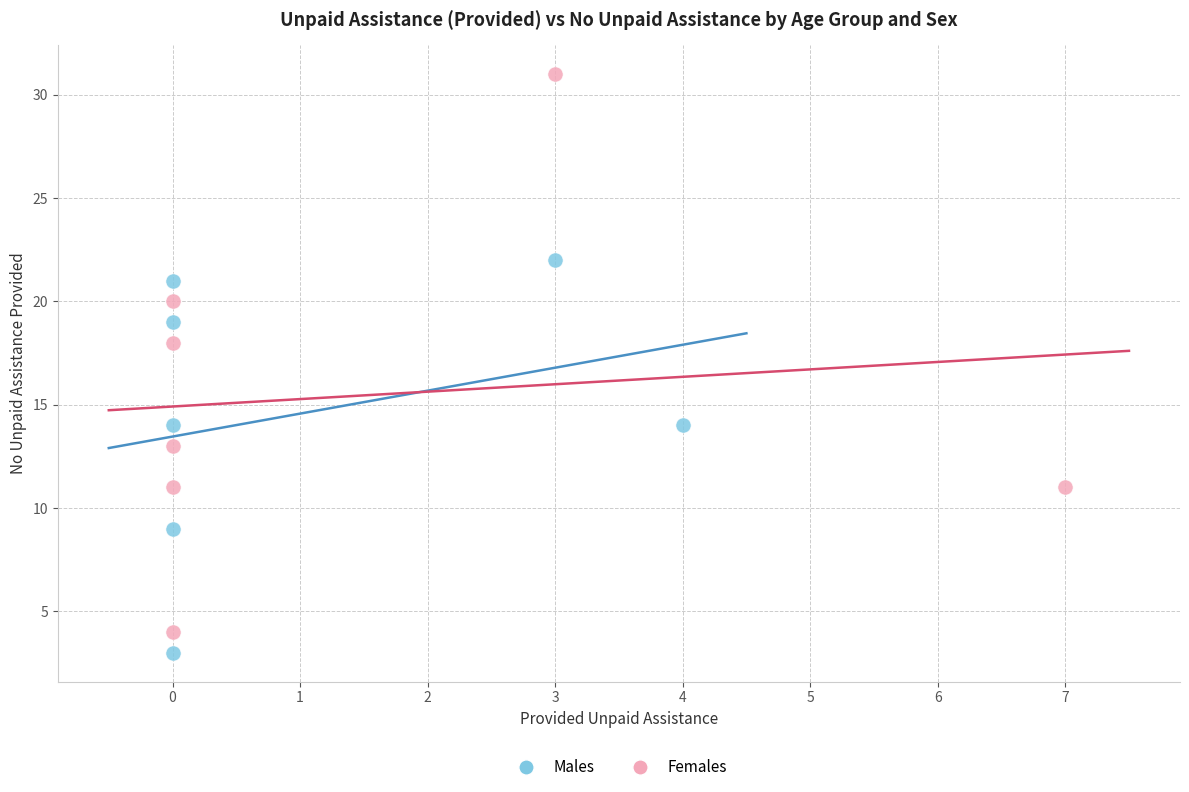

Which series reaches the minimum Y coordinate?

Males